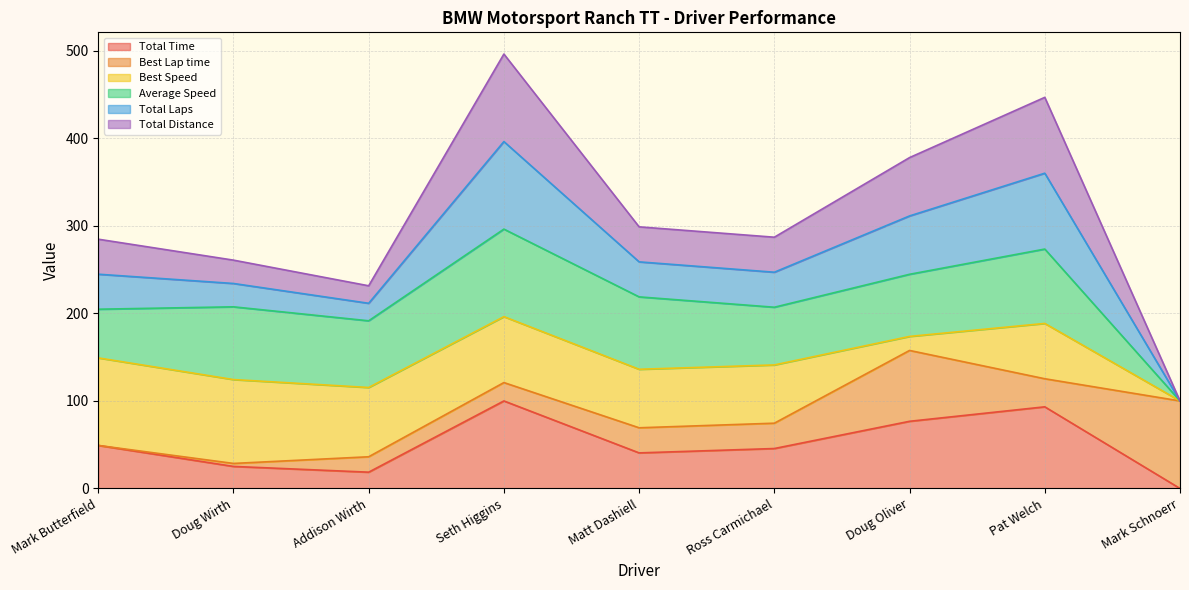

What is the difference between the second highest and second lowest values in the Total Distance series?

215.3